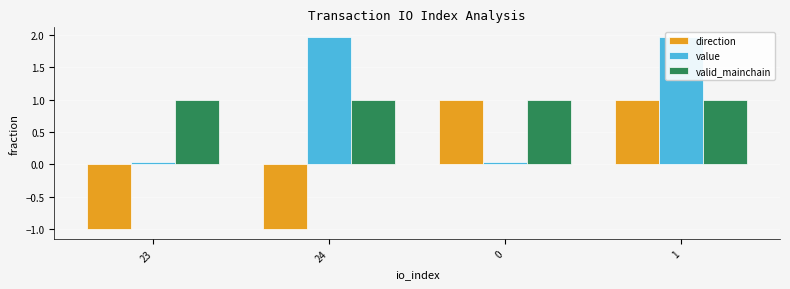

Which series changed the most between 24 and 0?

direction